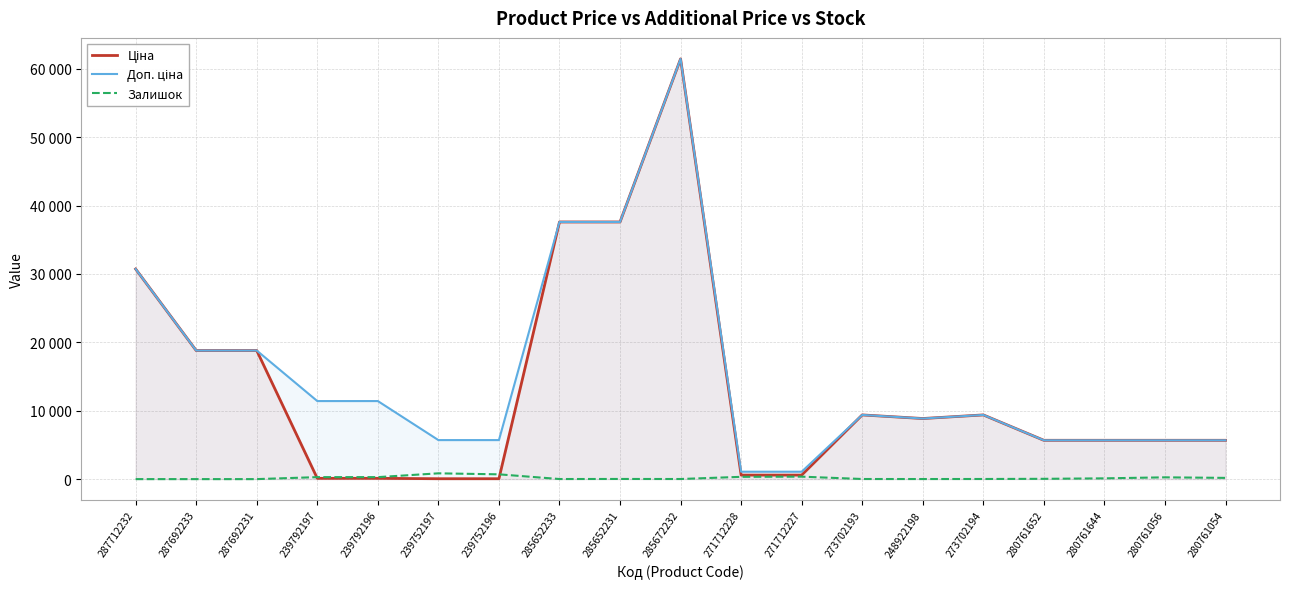

Reading right to left, transcribe all the data shown in this chart.

Ціна: 280761054=5673.8	280761056=5673.8	280761644=5673.8	280761652=5673.8	273702194=9384.0	248922198=8856.7	273702193=9384.0	271712227=589.9	271712228=589.9	285672232=61434.3	285652231=37593.6	285652233=37593.6	239752196=57.0	239752197=57.0	239792196=114.1	239792197=114.1	287692231=18796.8	287692233=18796.8	287712232=30717.1
Доп. ціна: 280761054=5673.8	280761056=5673.8	280761644=5673.8	280761652=5673.8	273702194=9384.0	248922198=8856.7	273702193=9384.0	271712227=1081.7	271712228=1081.7	285672232=61434.3	285652231=37593.6	285652233=37593.6	239752196=5705.0	239752197=5705.0	239792196=11410.0	239792197=11410.0	287692231=18796.8	287692233=18796.8	287712232=30717.1
Залишок: 280761054=179.0	280761056=259.0	280761644=112.0	280761652=42.0	273702194=18.0	248922198=11.0	273702193=16.0	271712227=359.0	271712228=333.0	285672232=15.0	285652231=22.0	285652233=12.0	239752196=698.0	239752197=845.0	239792196=290.0	239792197=289.0	287692231=0.0	287692233=0.0	287712232=0.0